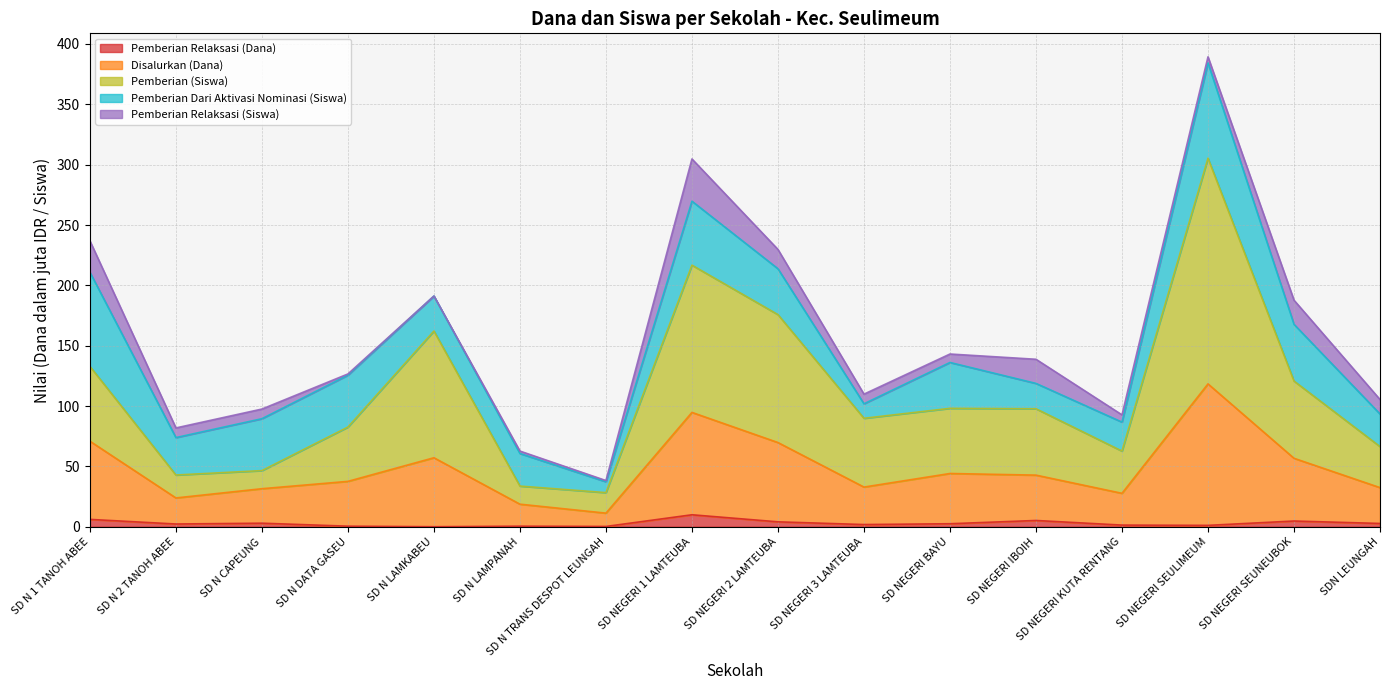

List the labels in order of Pemberian Relaksasi (Dana) value, largest first.

SD NEGERI 1 LAMTEUBA, SD N 1 TANOH ABEE, SD NEGERI IBOIH, SD NEGERI SEUNEUBOK, SD NEGERI 2 LAMTEUBA, SD N CAPEUNG, SDN LEUNGAH, SD NEGERI BAYU, SD N 2 TANOH ABEE, SD NEGERI 3 LAMTEUBA, SD NEGERI KUTA RENTANG, SD NEGERI SEULIMEUM, SD N DATA GASEU, SD N LAMPANAH, SD N TRANS DESPOT LEUNGAH, SD N LAMKABEU